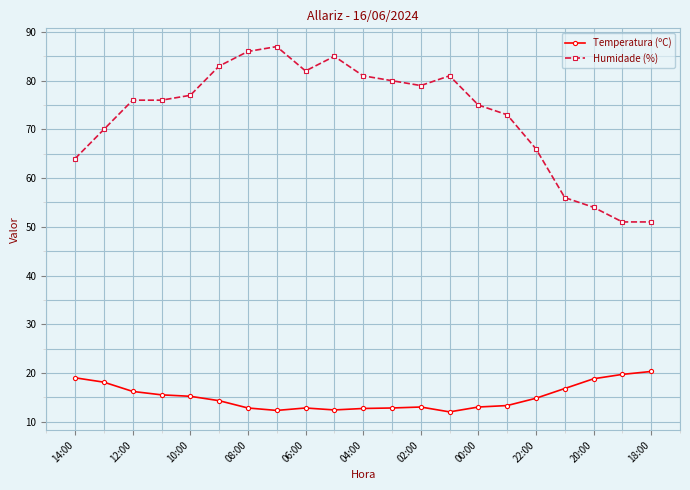

How many data points in Temperatura (ºC) are less than 14?

10